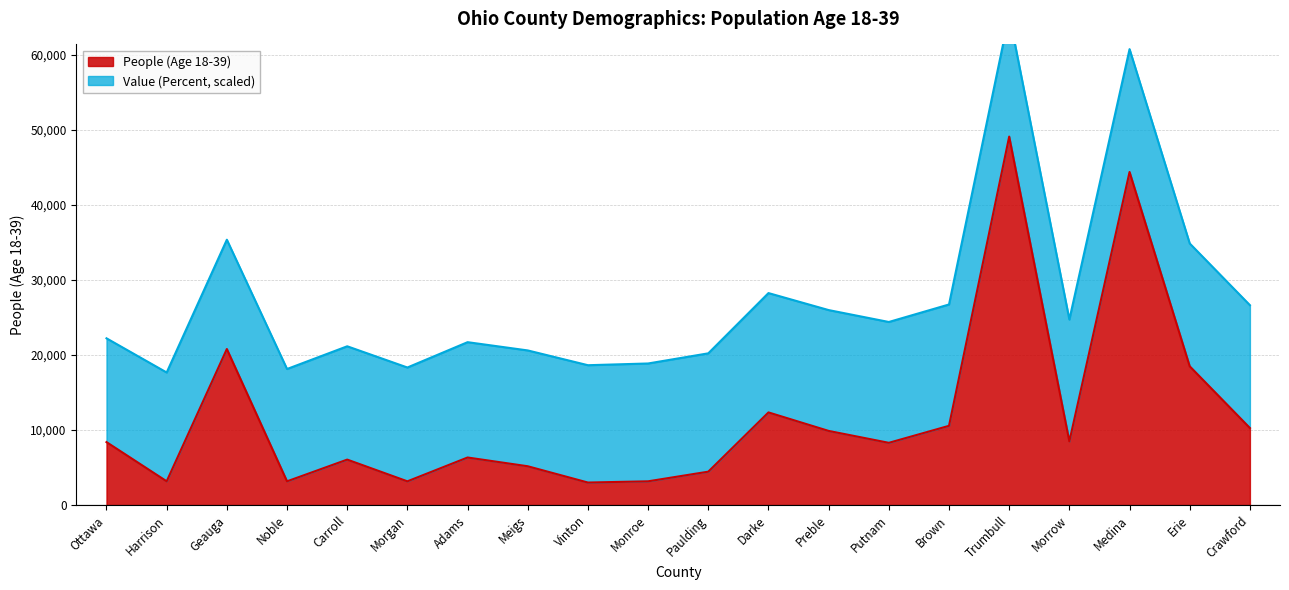

What is the difference between the values at Paulding and Preble?

5428